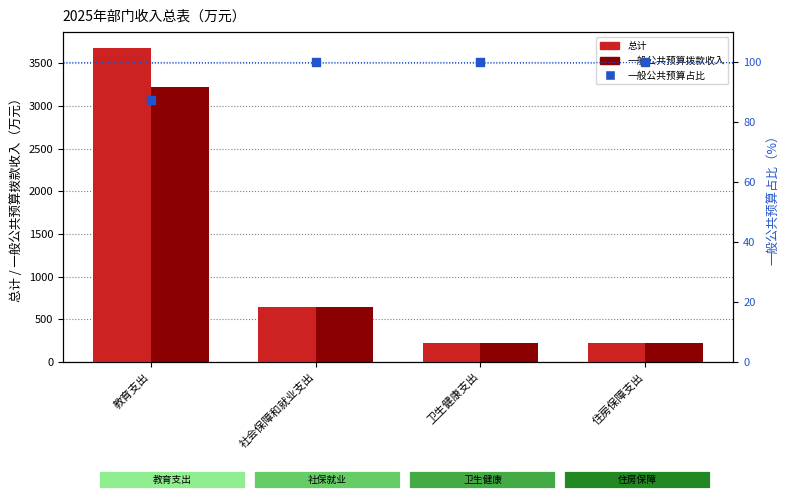

At which category is the sum across all series the highest?

教育支出